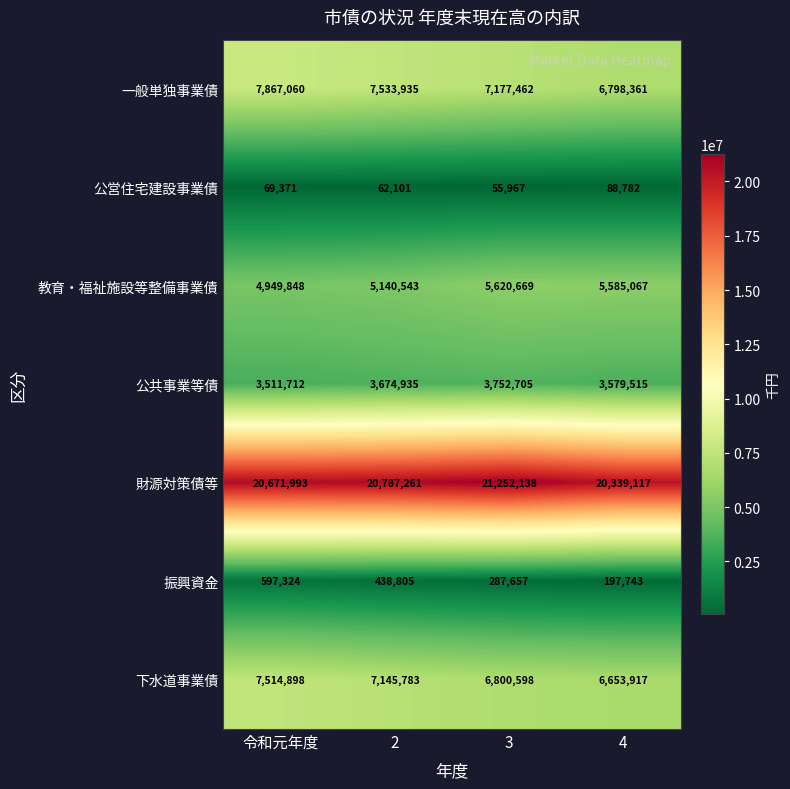

What is the total value across all series at 2?

44783363